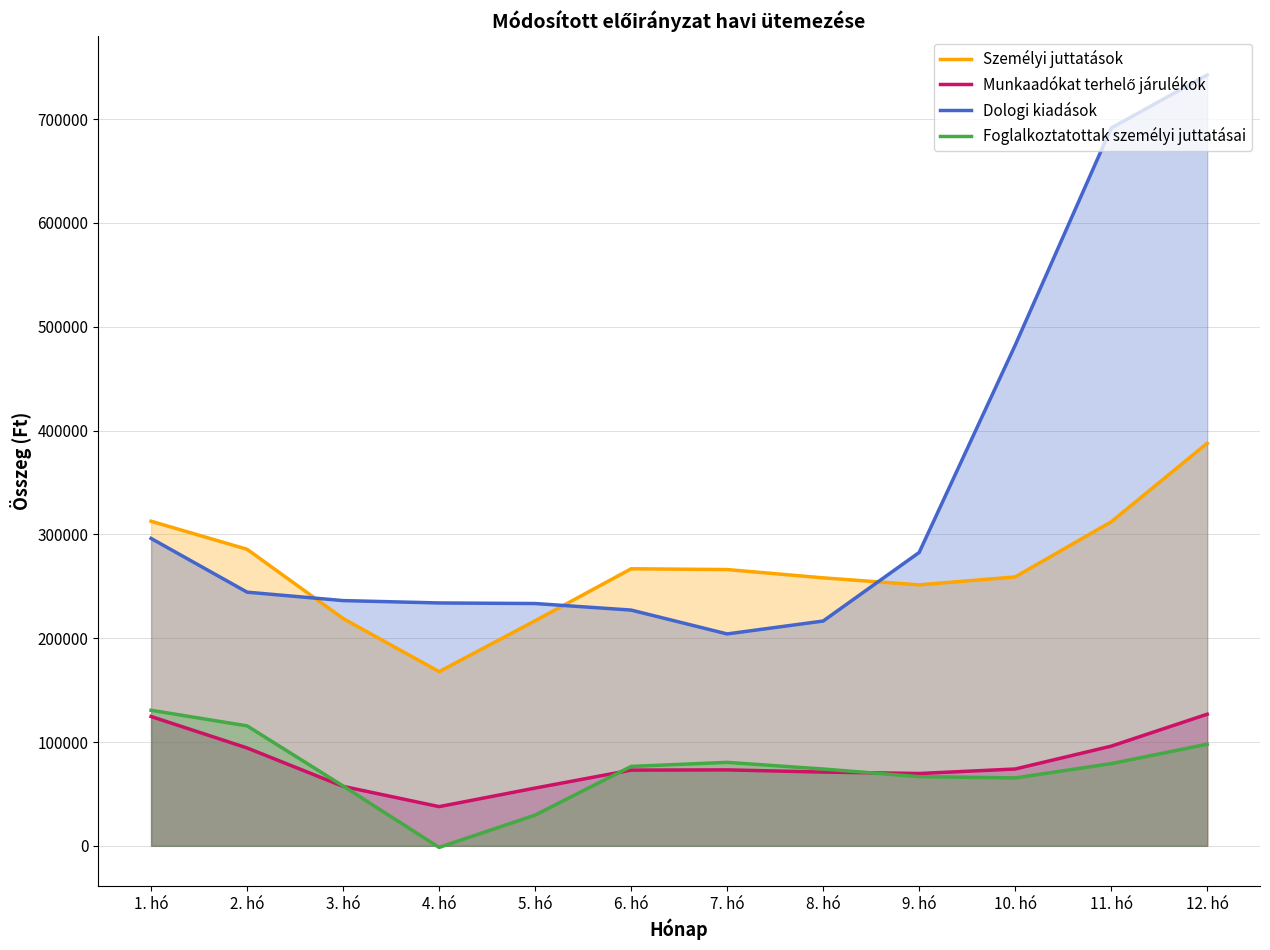

What is the minimum value for Munkaadókat terhelő járulékok?

37763.2